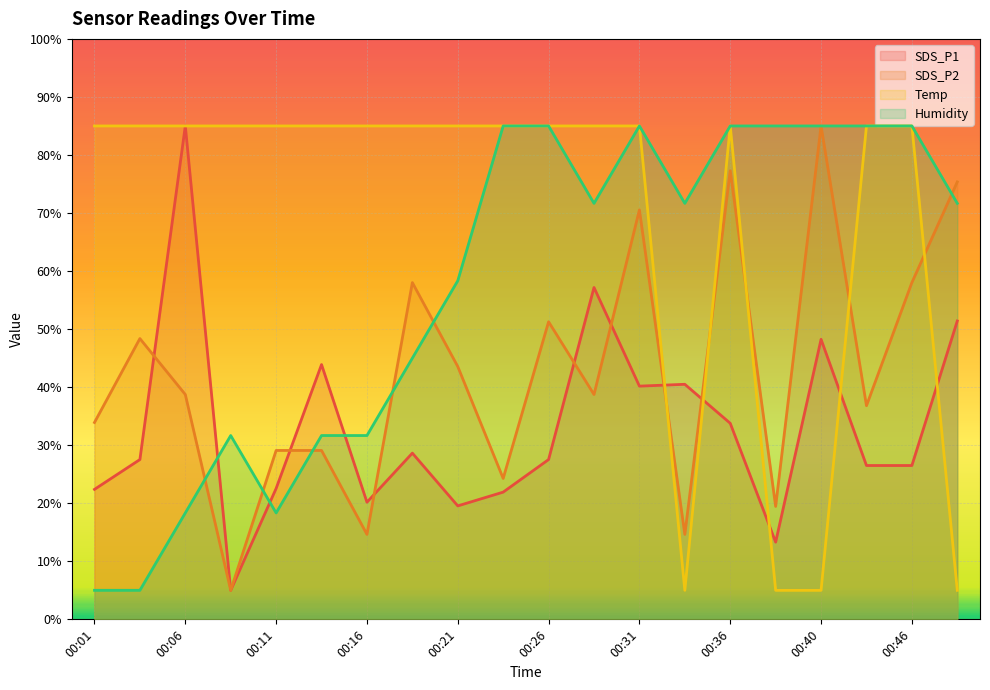

How many values in the SDS_P1 series are below 27?

9